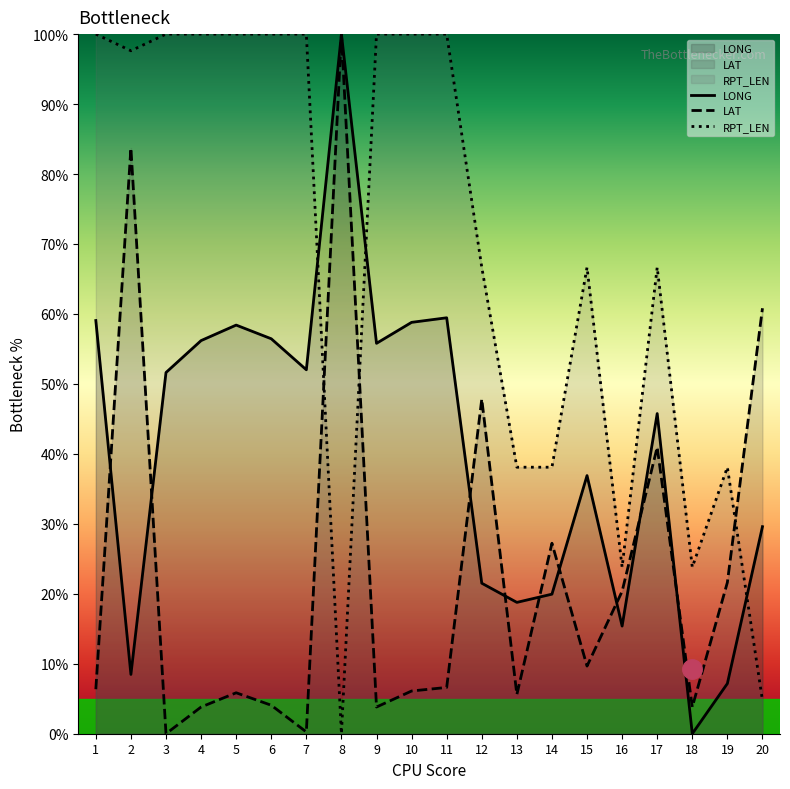

Where is the first local maximum for LONG?

5